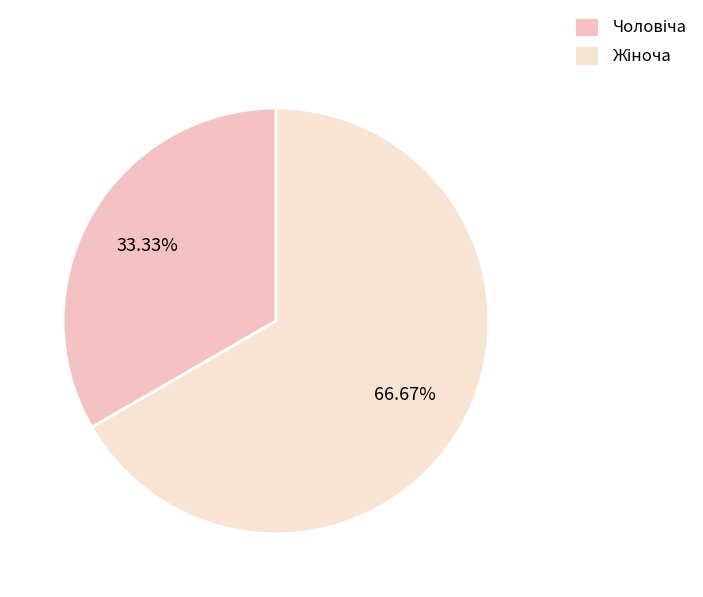

Which category accounts for the majority?

Жіноча